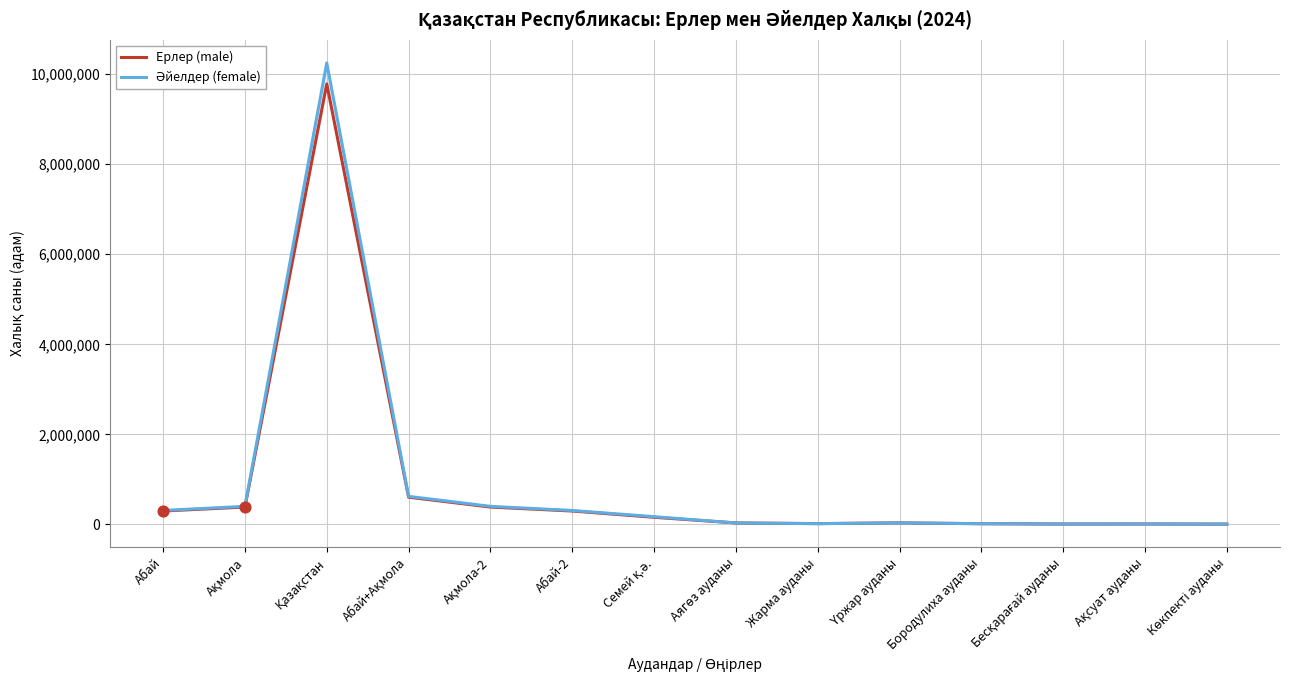

Which series reaches the maximum Y coordinate?

Әйелдер (female)